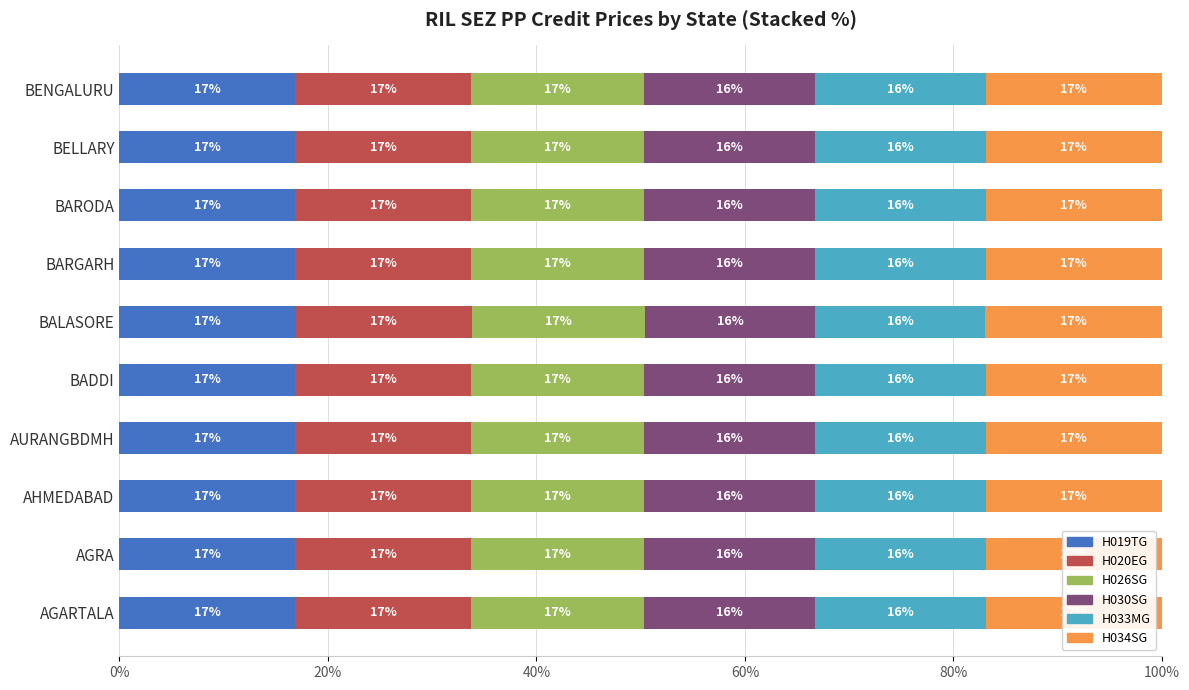

What is the highest value of the H019TG series?

16.9